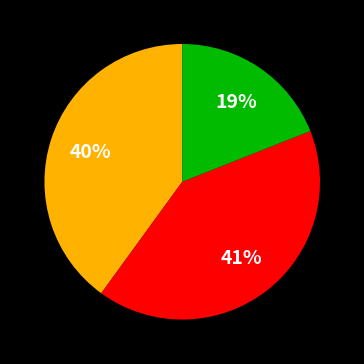

Does any single category account for the majority?

No